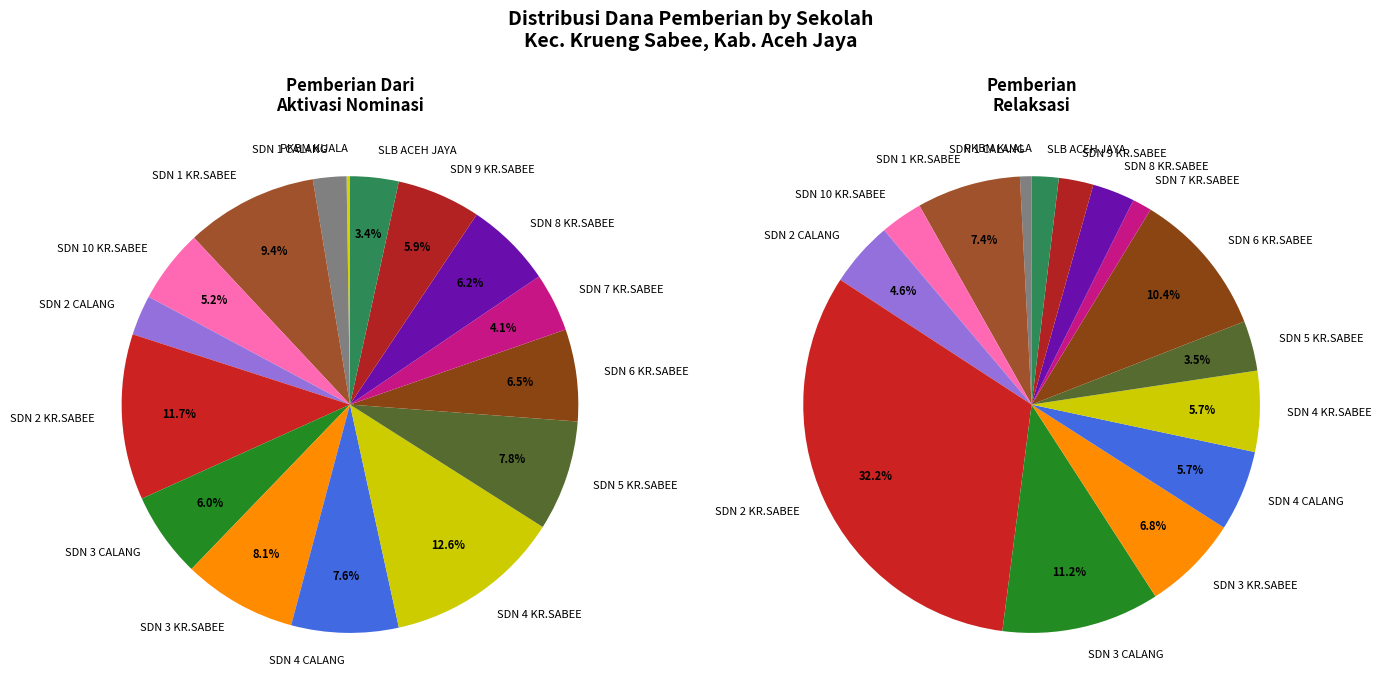

To the nearest percent, what is the difference between the largest and smallest slice percentages?

12%